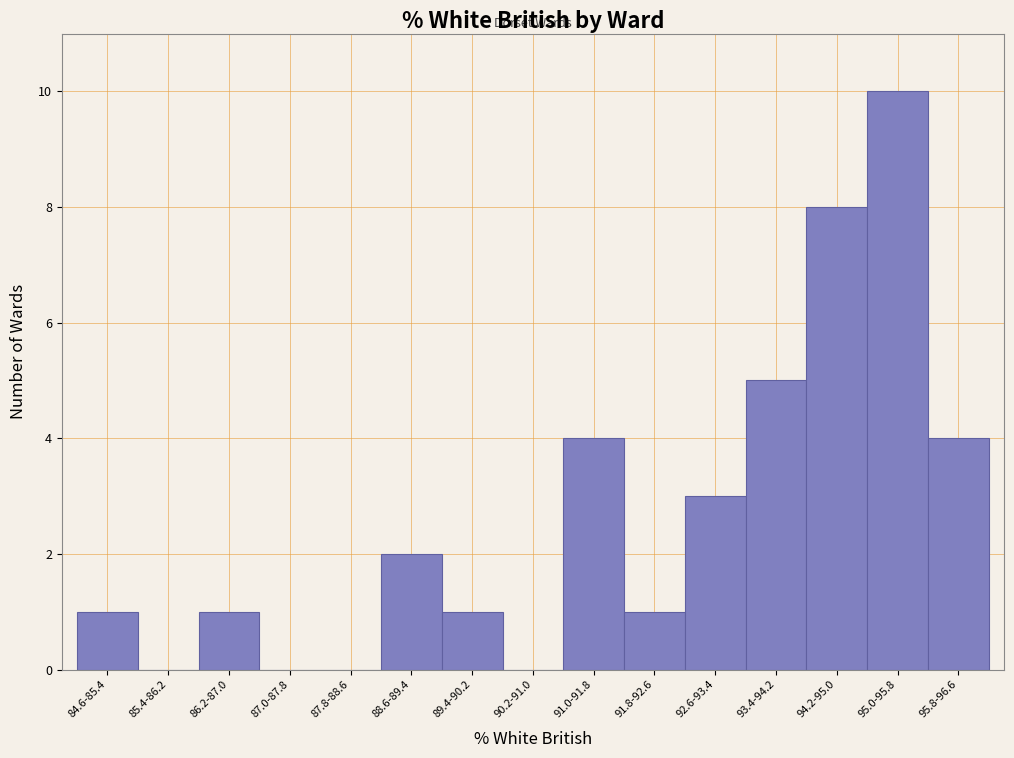

Reading left to right, list all the values displayed in this chart.

84.6-85.4=1	85.4-86.2=0	86.2-87.0=1	87.0-87.8=0	87.8-88.6=0	88.6-89.4=2	89.4-90.2=1	90.2-91.0=0	91.0-91.8=4	91.8-92.6=1	92.6-93.4=3	93.4-94.2=5	94.2-95.0=8	95.0-95.8=10	95.8-96.6=4